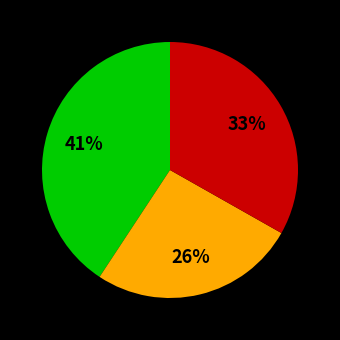

To the nearest percent, what is the average slice percentage?

33%